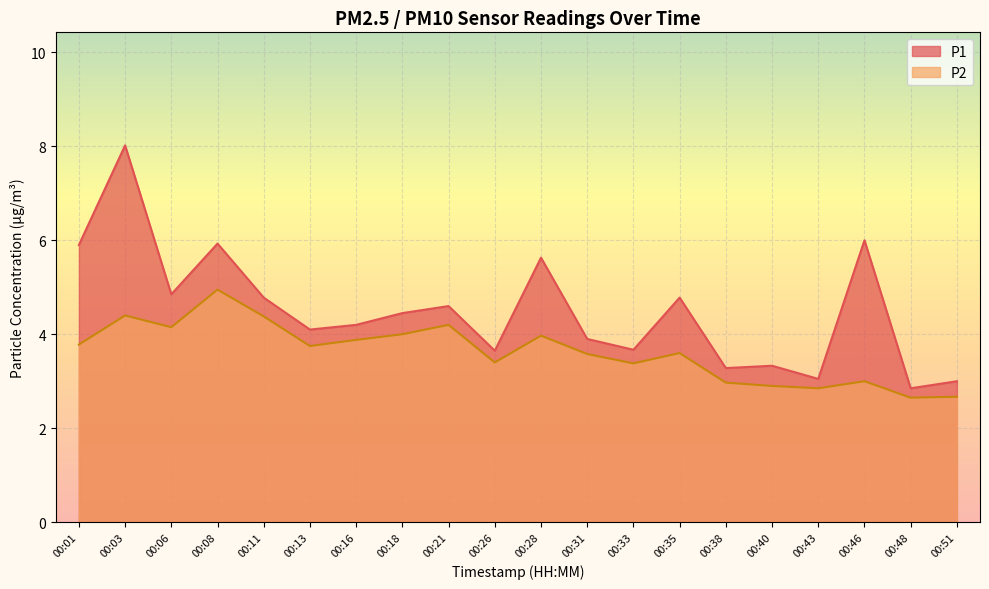

How many series are shown in this chart?

2